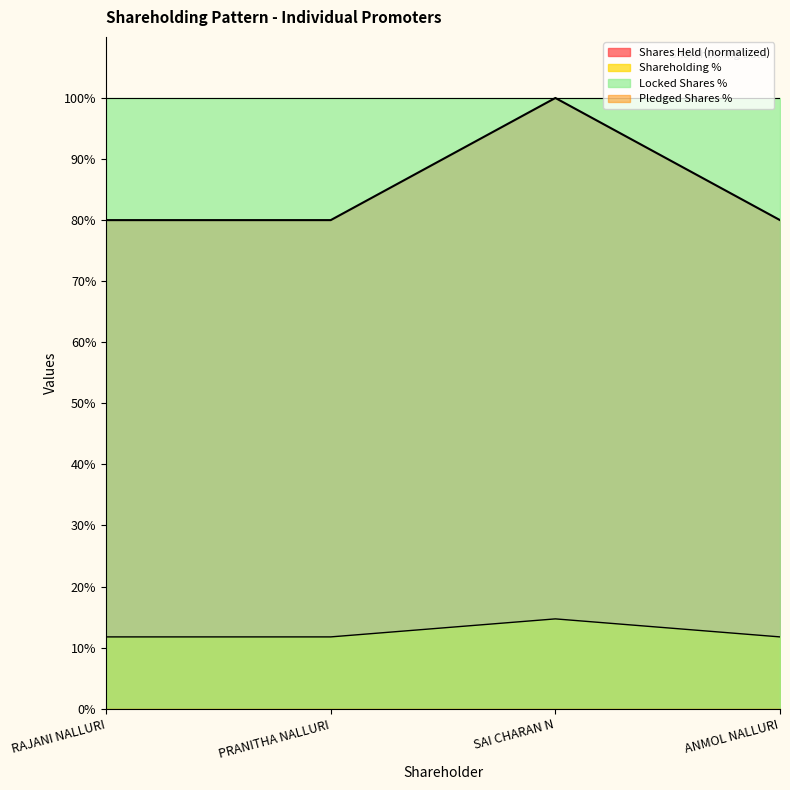

The Shares Held series shows 100.0 at SAI CHARAN N. True or false?

True